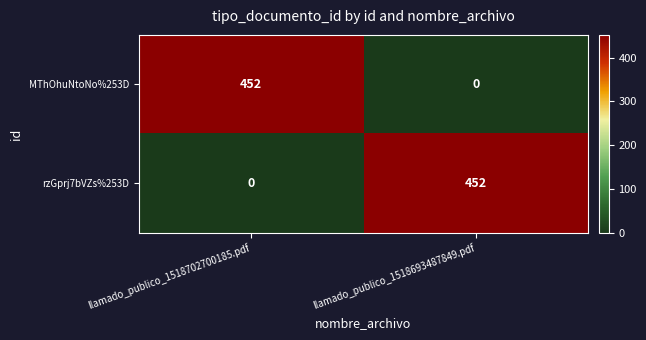

What is the highest value of the rzGprj7bVZs%253D series?

452